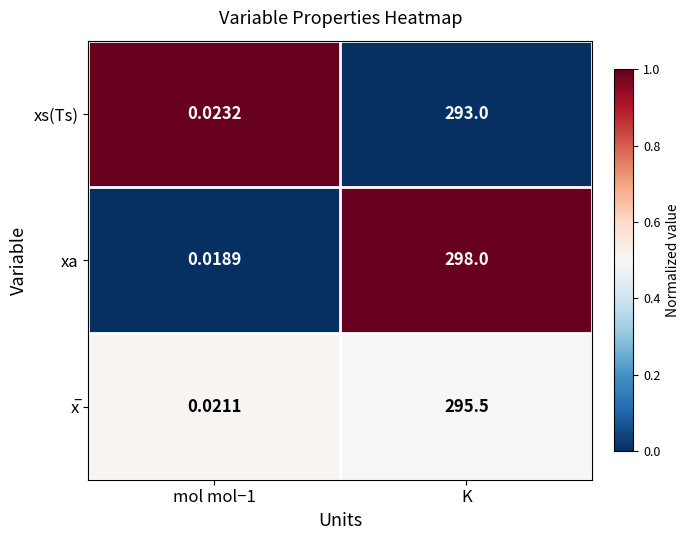

Which series has the largest total across all categories?

xa